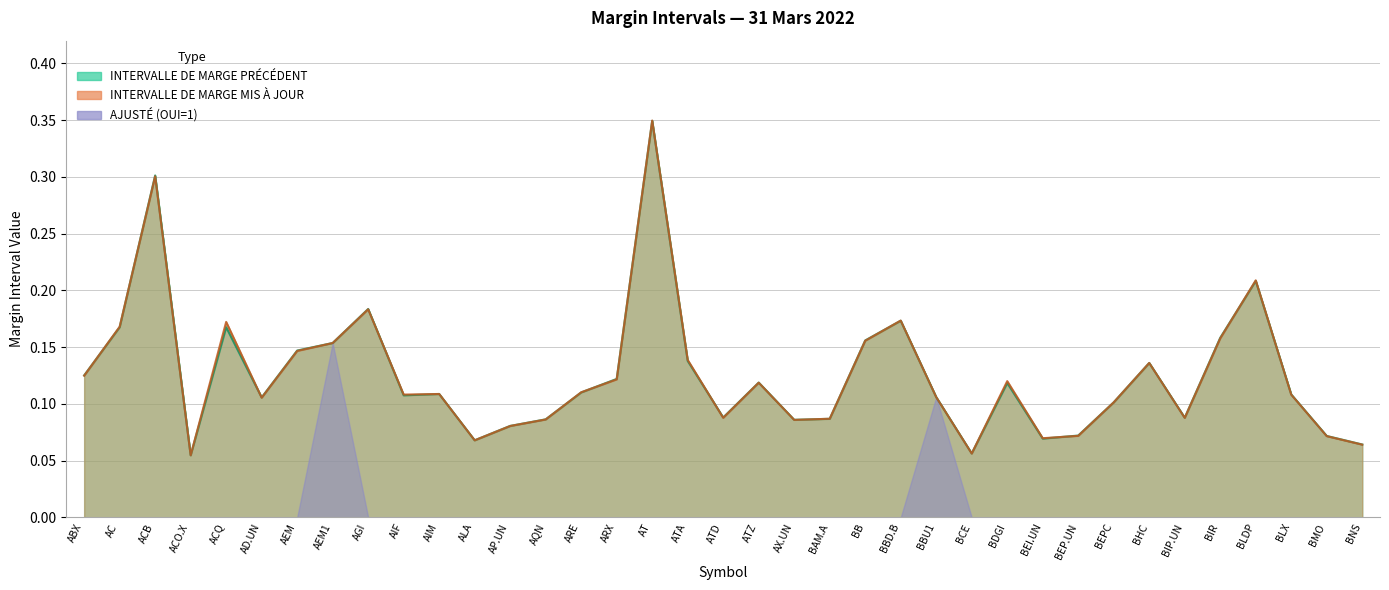

Is the value of INTERVALLE DE MARGE MIS À JOUR at BB greater than the value of INTERVALLE DE MARGE PRÉCÉDENT at AIM?

Yes